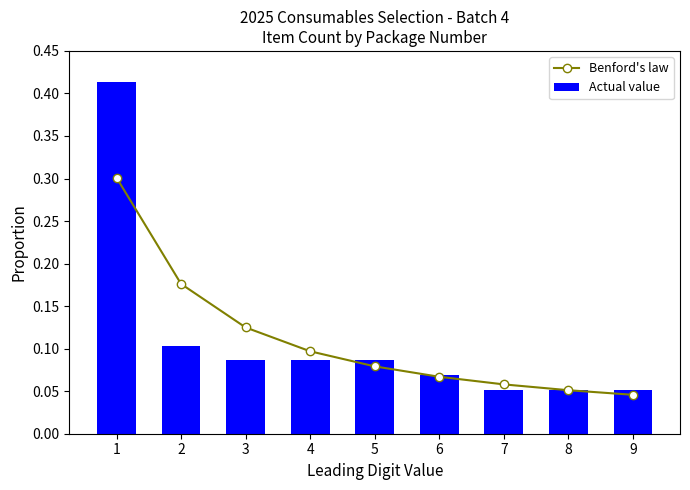

What is the difference between the highest and lowest values at 1?

0.1